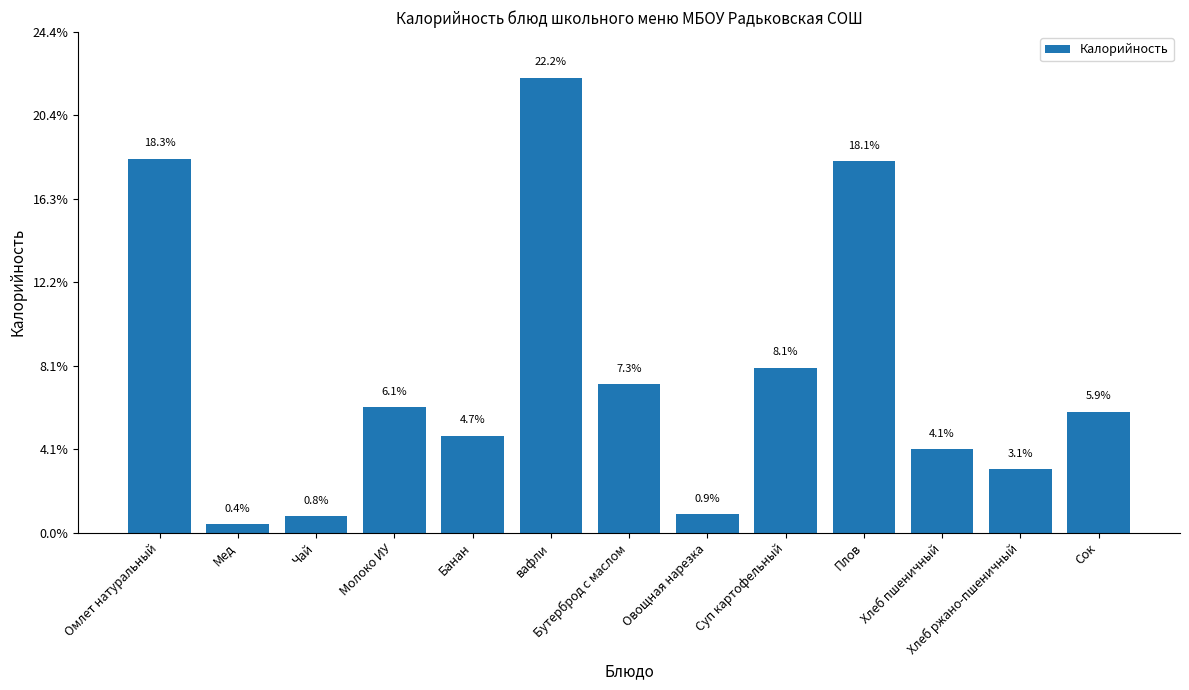

Where does the data first go above 119?

Омлет натуральный